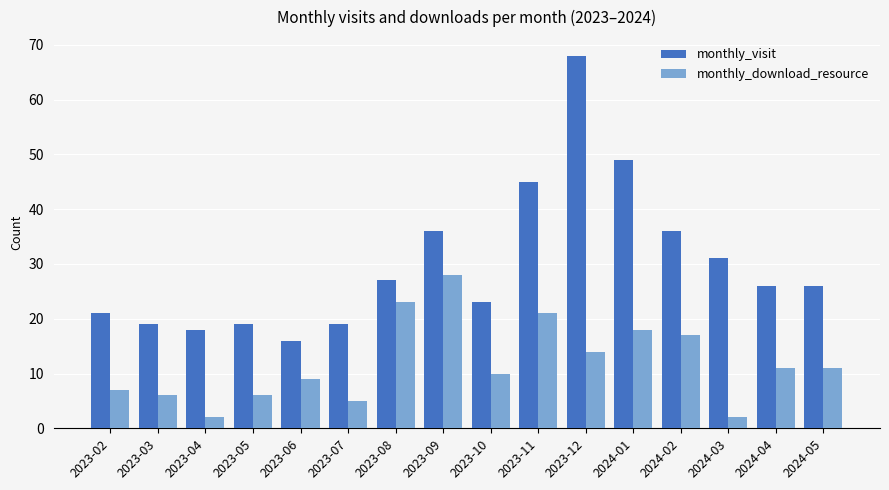

The value of monthly_visit at 2024-04 is 9. True or false?

False